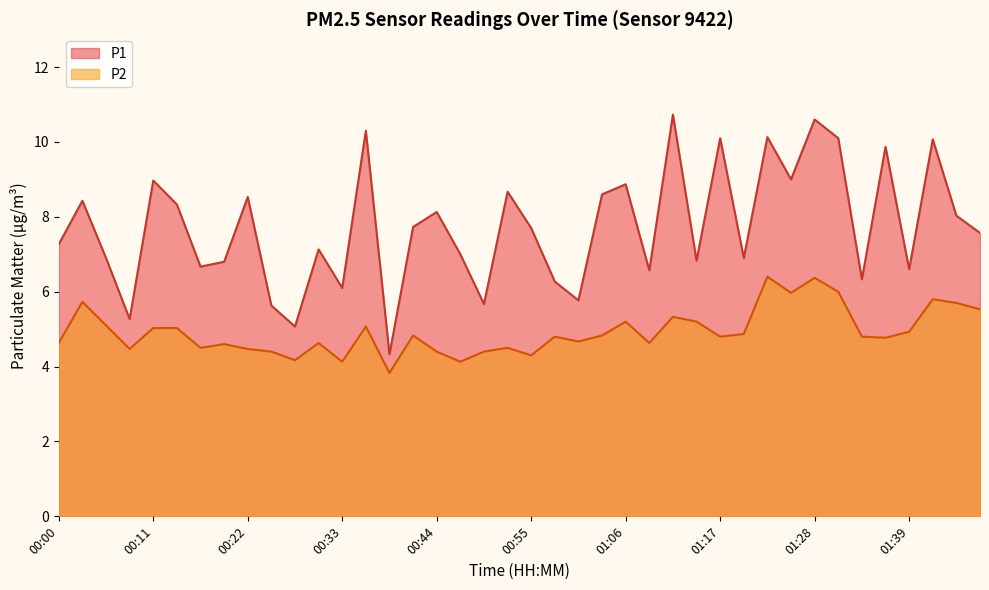

True or false: P2 and P1 intersect in this chart.

False